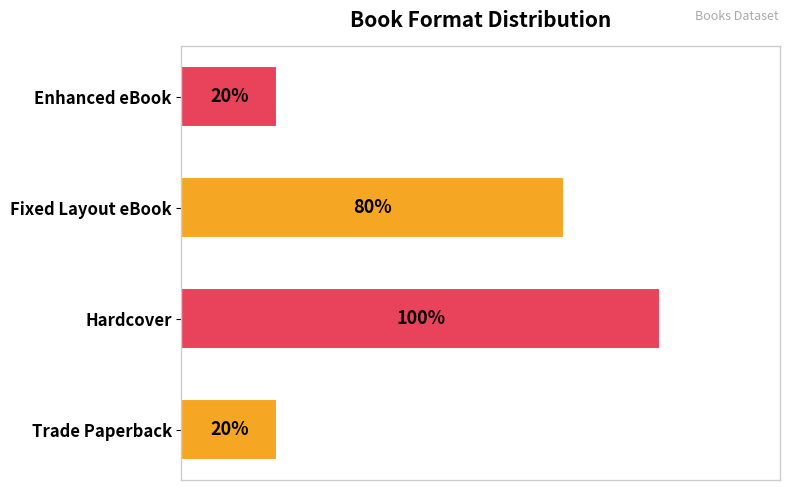

Are the bars horizontal?

Yes